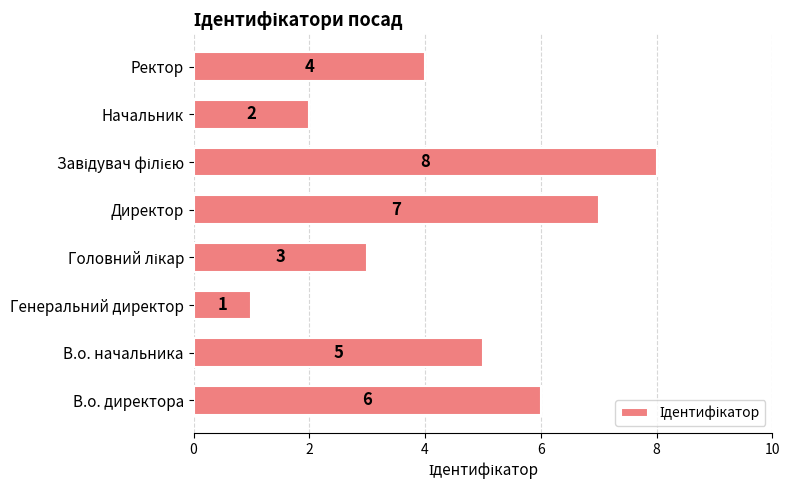

What is the sum of the values at Ректор and В.о. начальника?

9